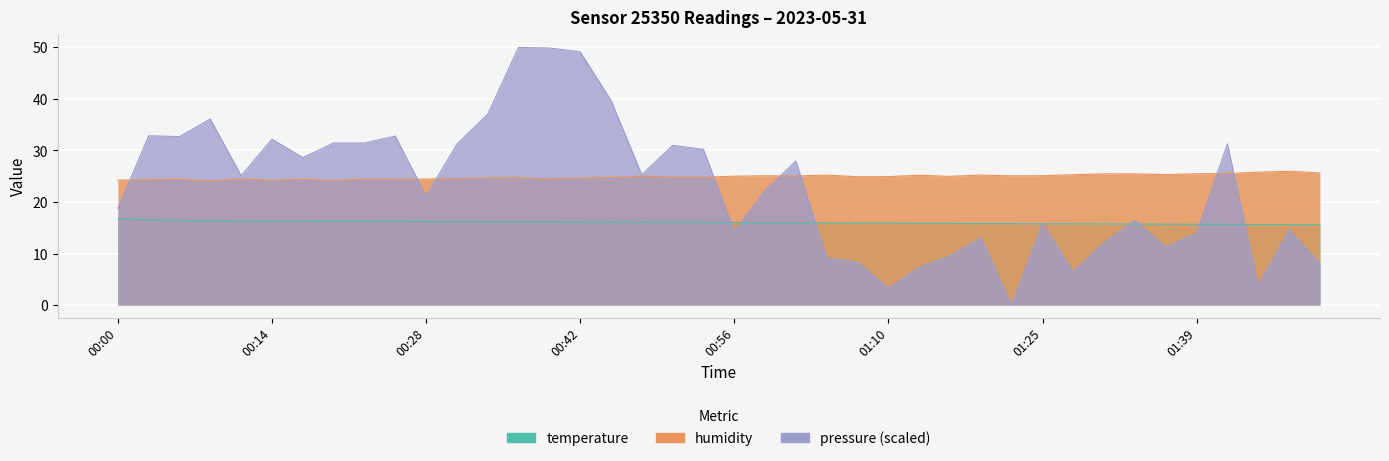

What is the spread (max minus min) of values at 01:04?

16.1